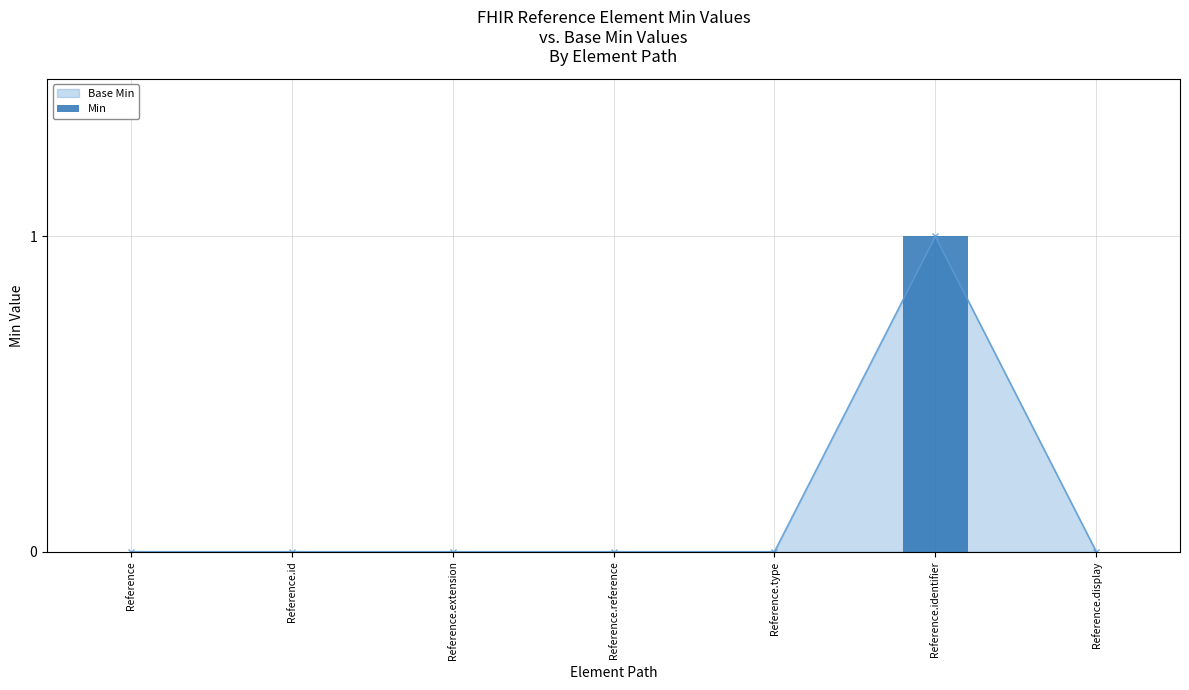

How many values exceed 0?

1